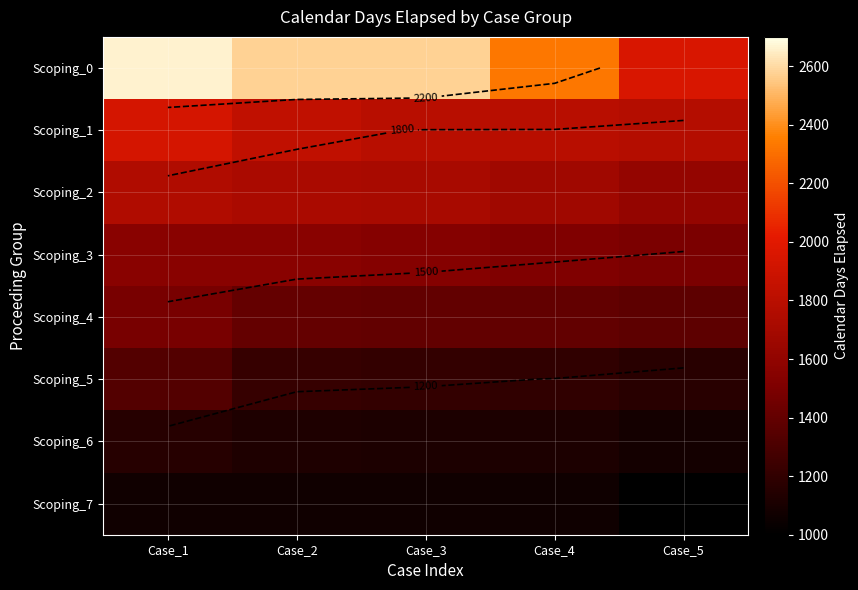

What is the greatest value displayed?

2661